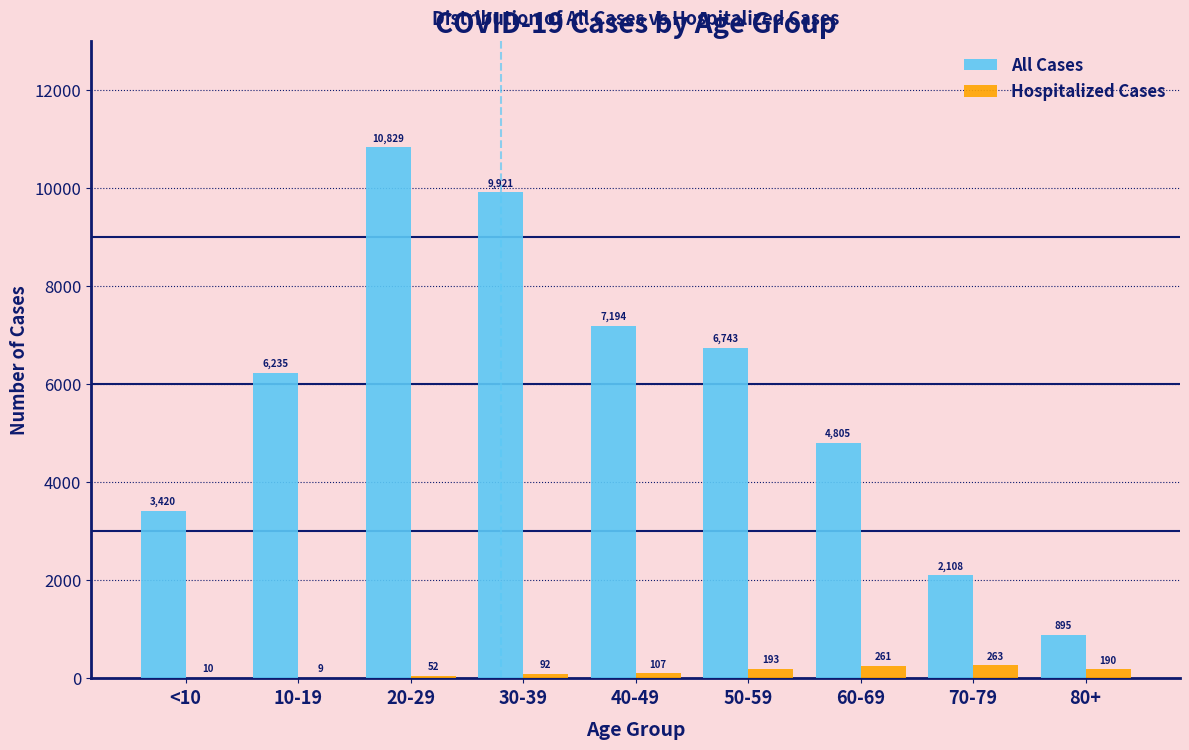

Reading right to left, list all the values displayed in this chart.

All Cases: 80+=895	70-79=2108	60-69=4805	50-59=6743	40-49=7194	30-39=9921	20-29=10829	10-19=6235	<10=3420
Hospitalized Cases: 80+=190	70-79=263	60-69=261	50-59=193	40-49=107	30-39=92	20-29=52	10-19=9	<10=10